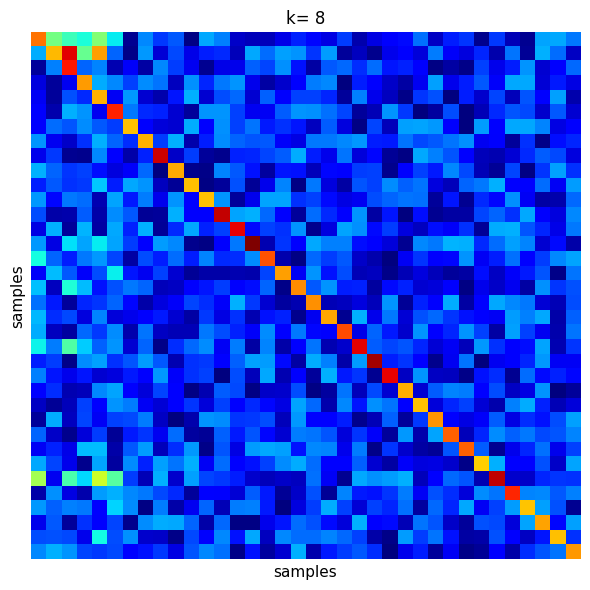

How many distinct data groups are displayed?

36